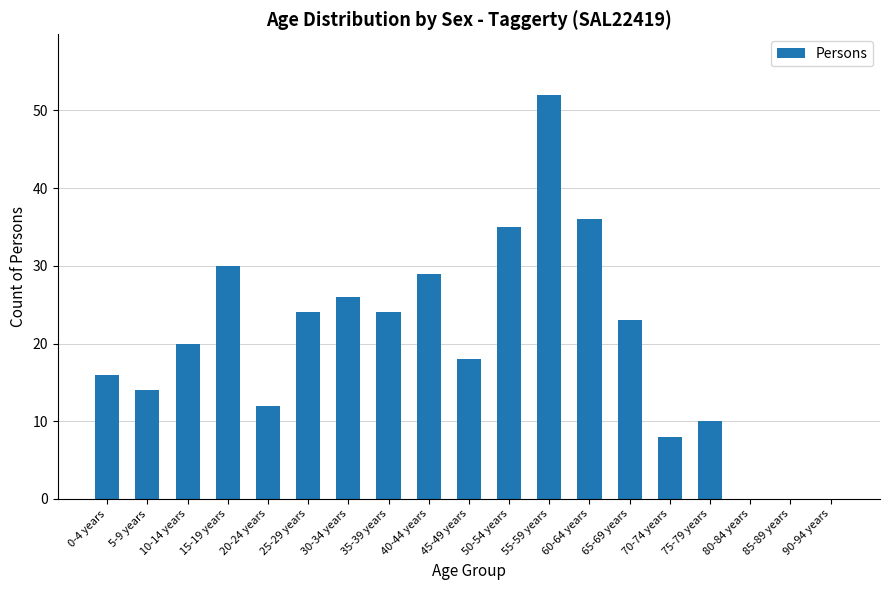

The value at 75-79 years is 6. True or false?

False